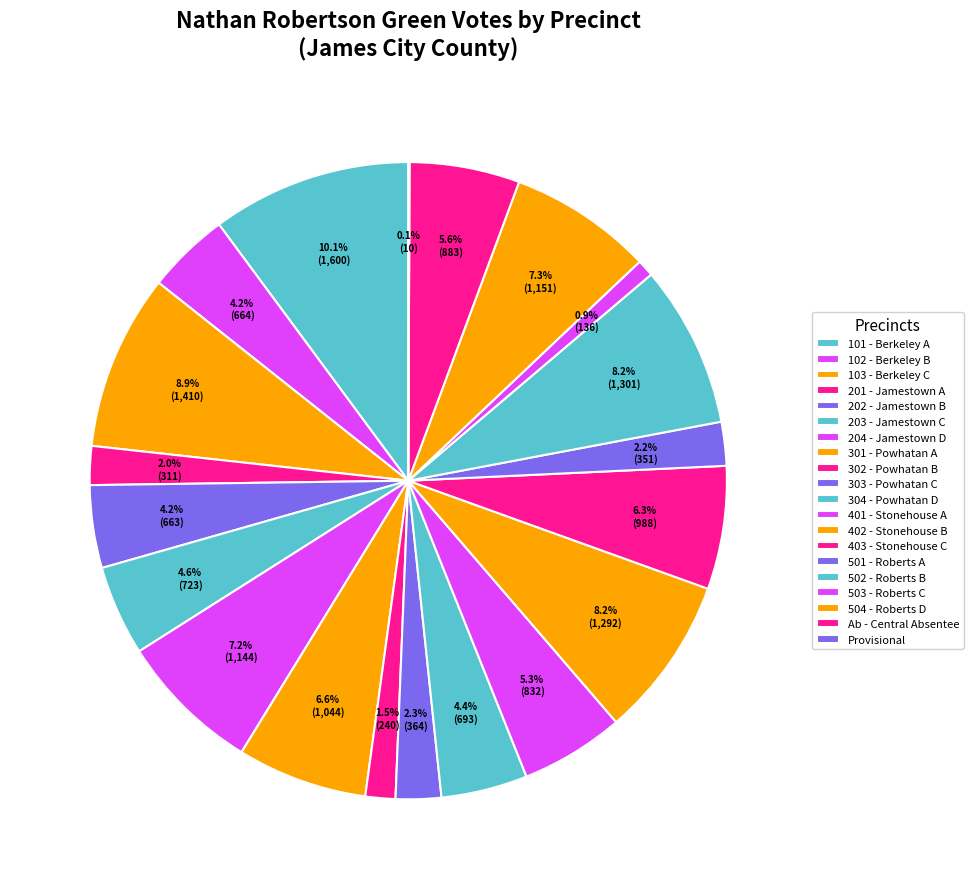

Approximately how many times larger is the value at 102 - Berkeley B compared to 302 - Powhatan B?

2.8